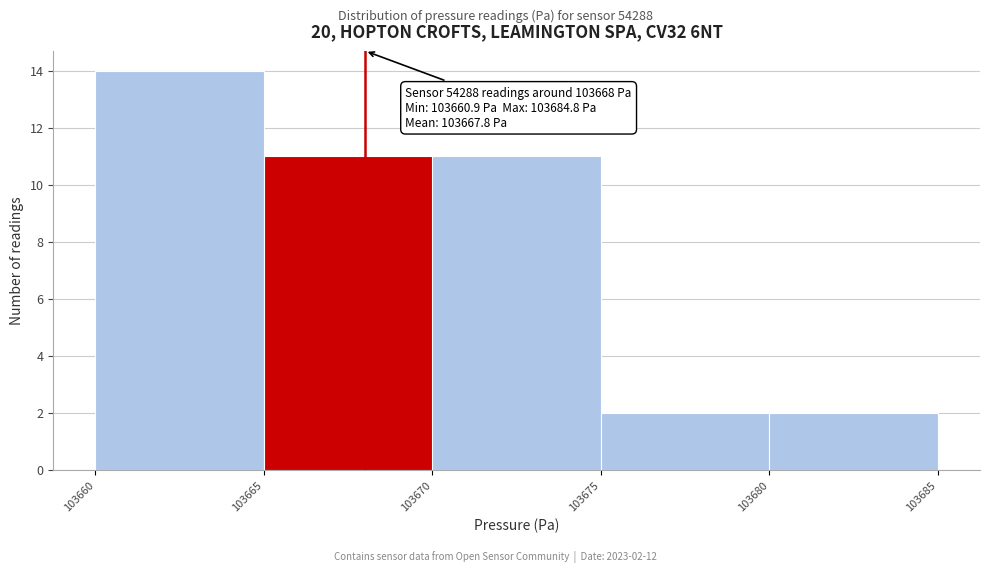

Which range on the x-axis has the tallest bar?

103660 to 103665